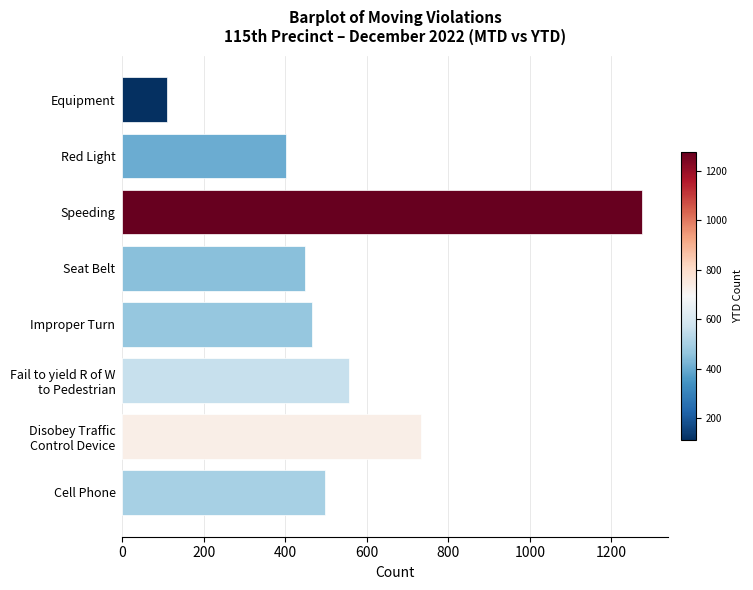

List the labels in order of value, smallest first.

Equipment, Red Light, Seat Belt, Improper Turn, Cell Phone, Fail to yield R of W
to Pedestrian, Disobey Traffic
Control Device, Speeding